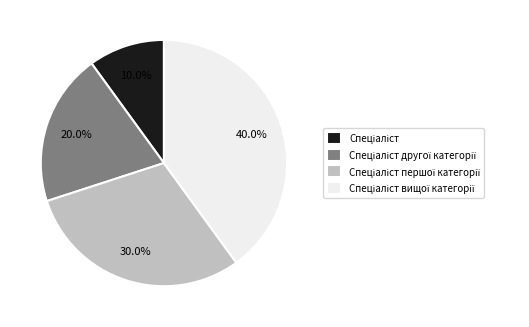

Is there any slice that represents more than half of the pie?

No